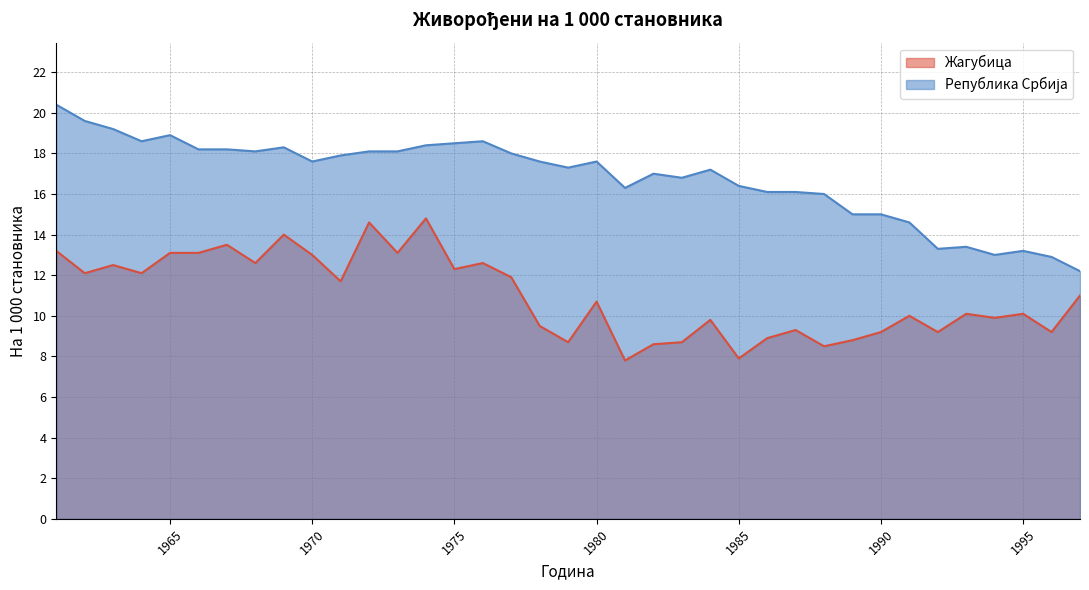

Is the value of Република Србија at 1991 greater than the value of Жагубица at 1965?

Yes